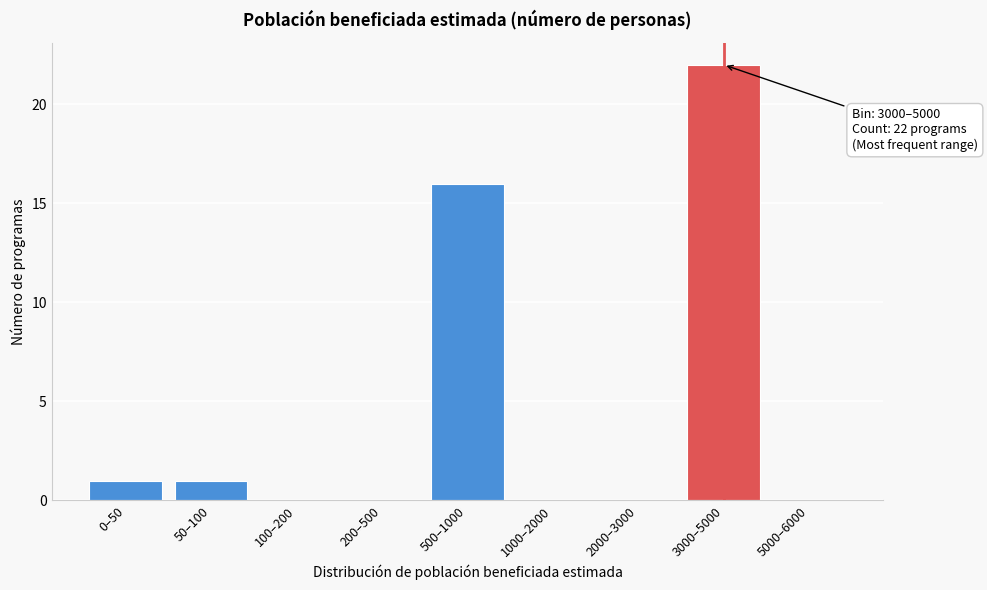

Reading left to right, extract all data points from this chart.

0–50=1	50–100=1	100–200=0	200–500=0	500–1000=16	1000–2000=0	2000–3000=0	3000–5000=22	5000–6000=0